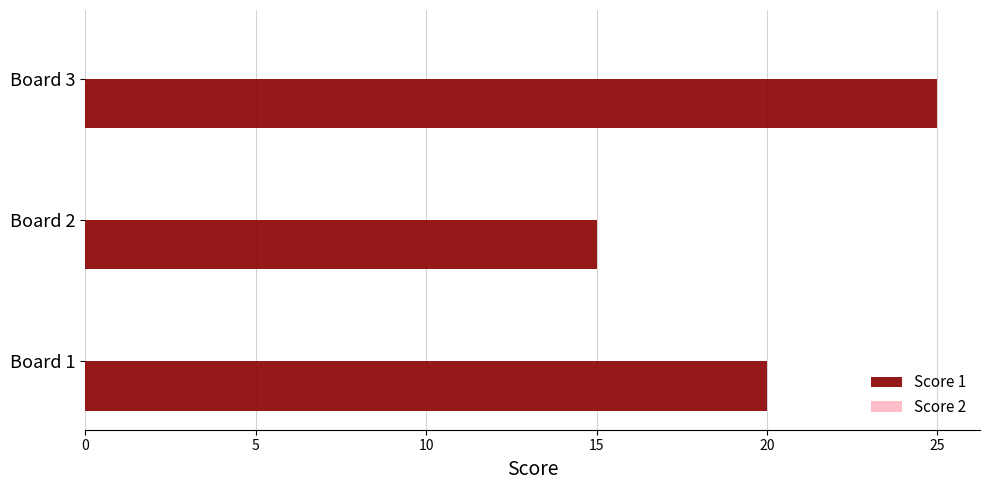

What is the sum of the values at Board 2 and Board 3?

40